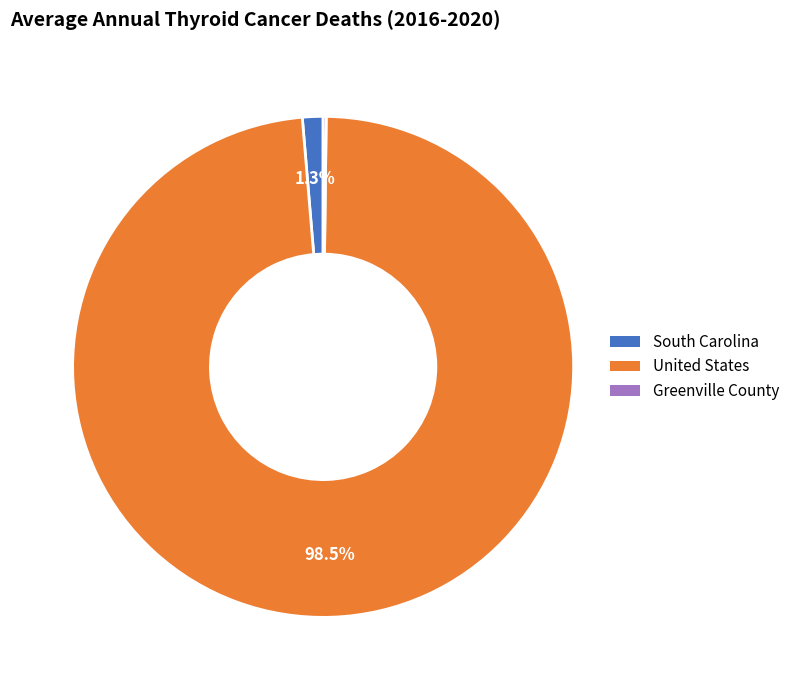

Is it true that South Carolina is 12% of the pie?

False